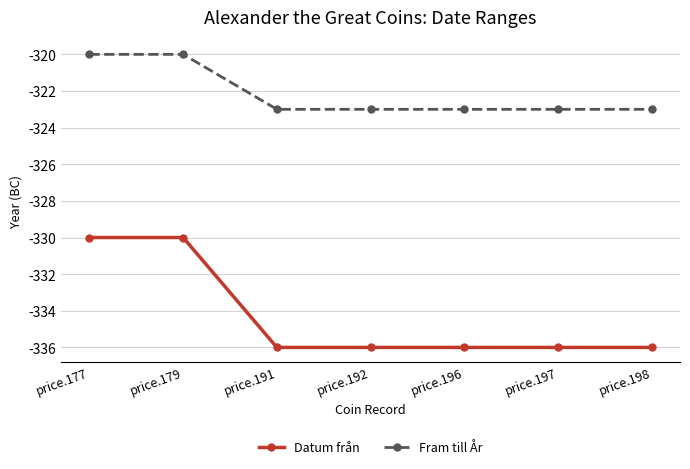

Rank the series at price.192 from highest to lowest value.

Fram till År, Datum från